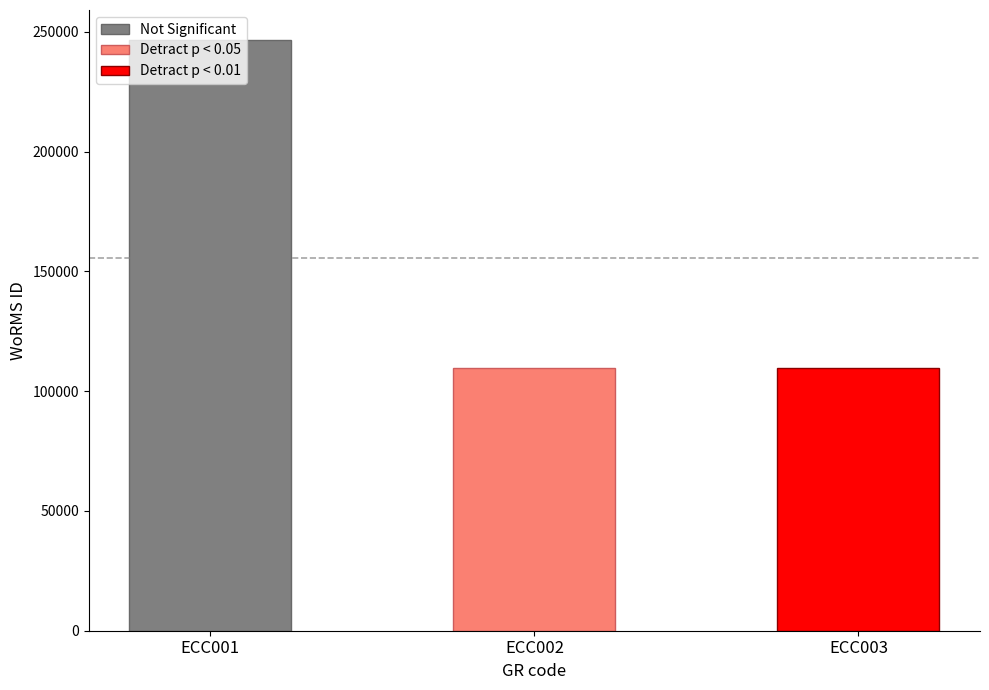

At which label is the value closest to 178273?

ECC003